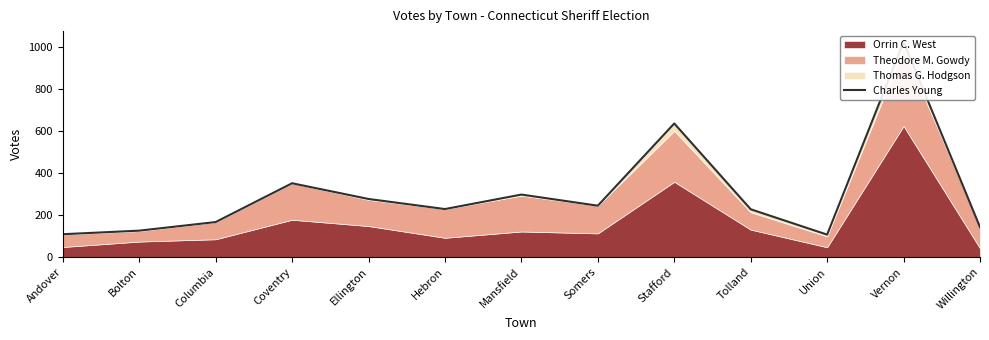

What is the average value?

303